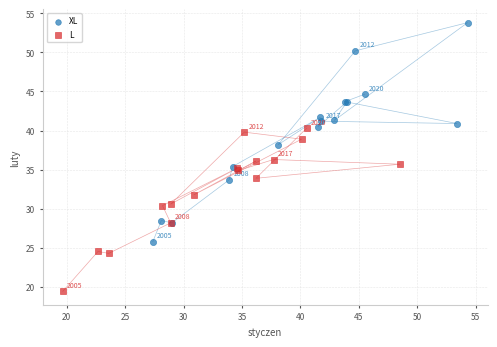

Which series has the largest Y range (max minus min)?

XL